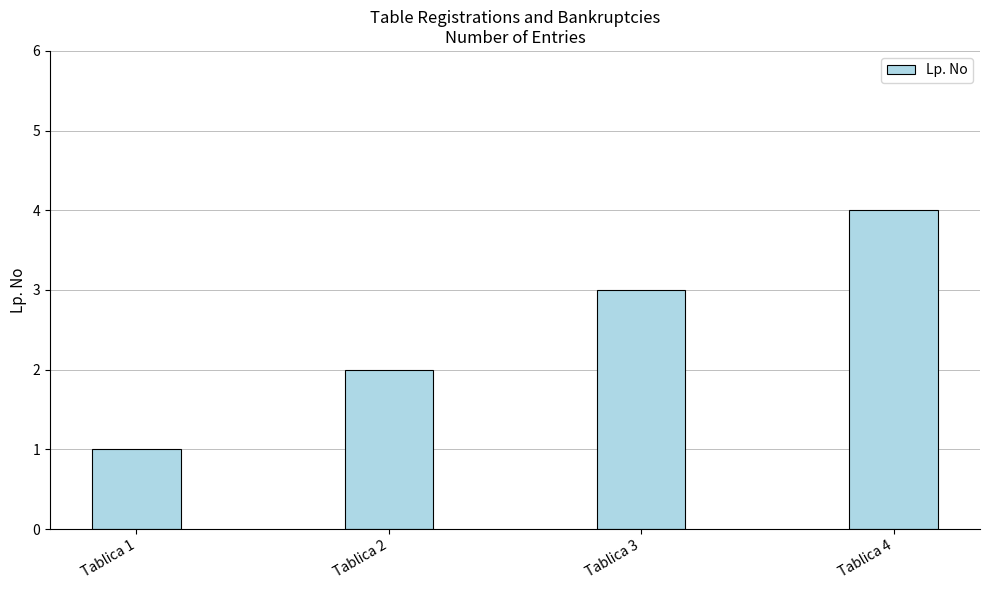

The value at Tablica 2 is 3. True or false?

False